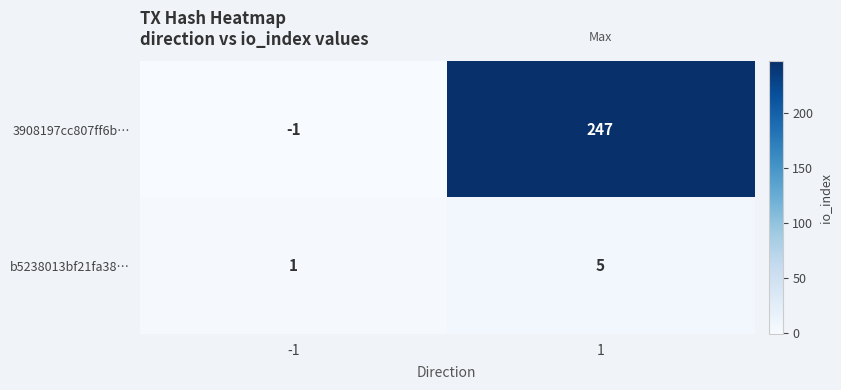

Reading left to right, what are all the values shown in this chart?

3908197cc807ff6b…: -1=-1	1=247
b5238013bf21fa38…: -1=1	1=5